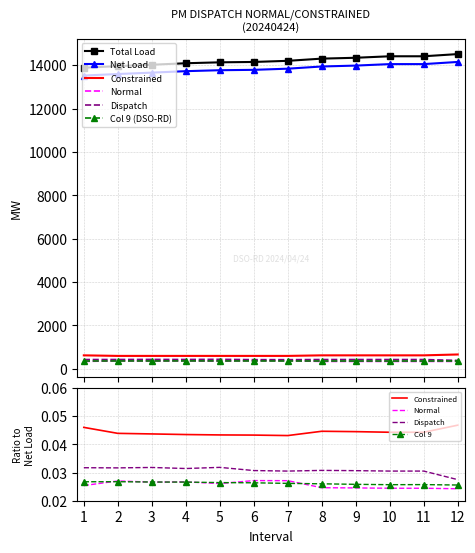

At which label does Dispatch reach its peak?

5